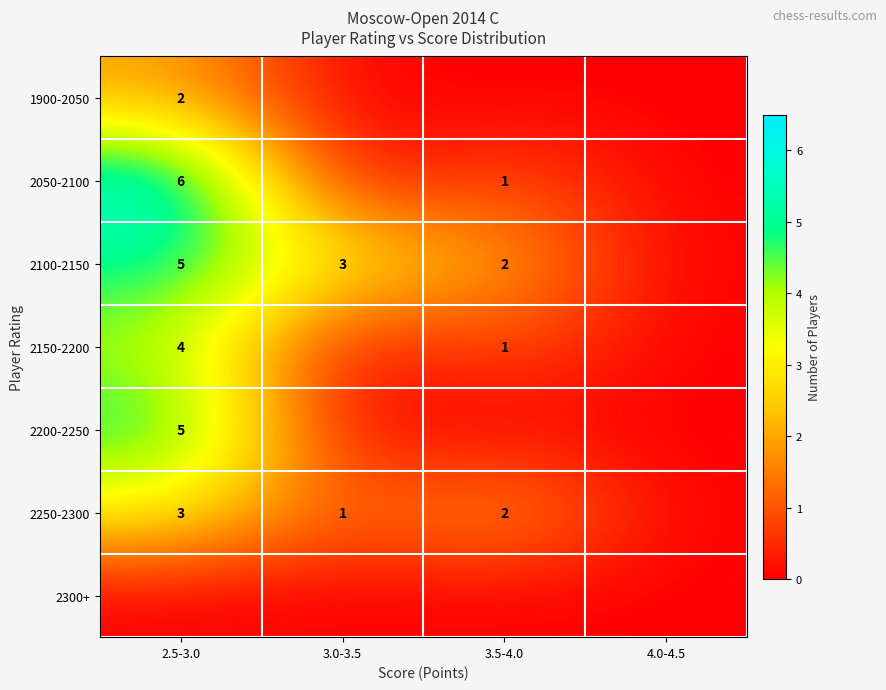

What is the sum of the 2250-2300 values at 2.5-3.0 and 3.5-4.0?

5